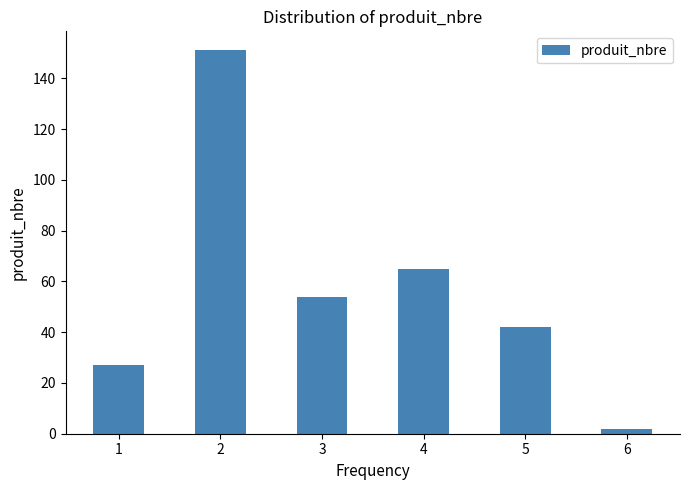

The chart shows a value of 42 at 5. True or false?

True